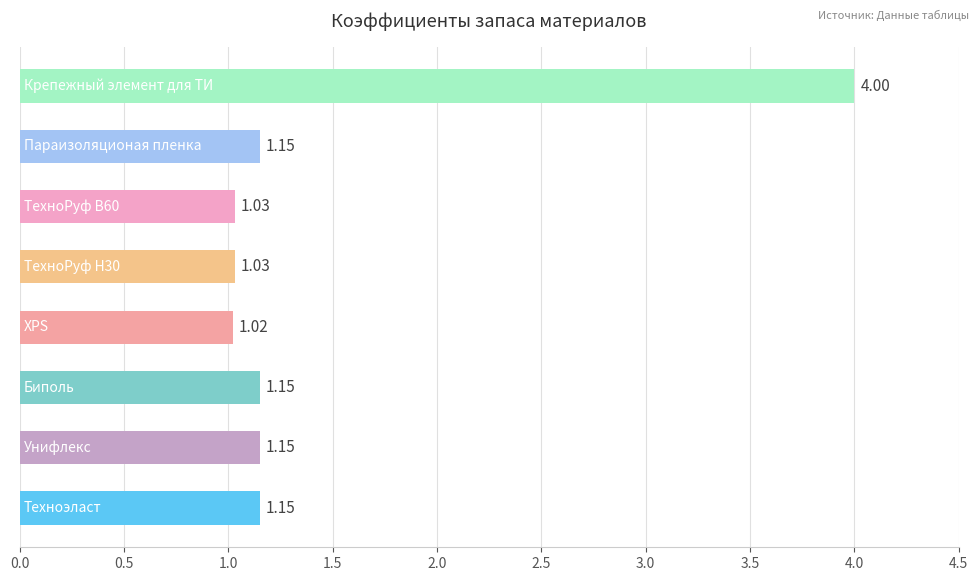

What is the difference between the maximum and minimum values?

3.0